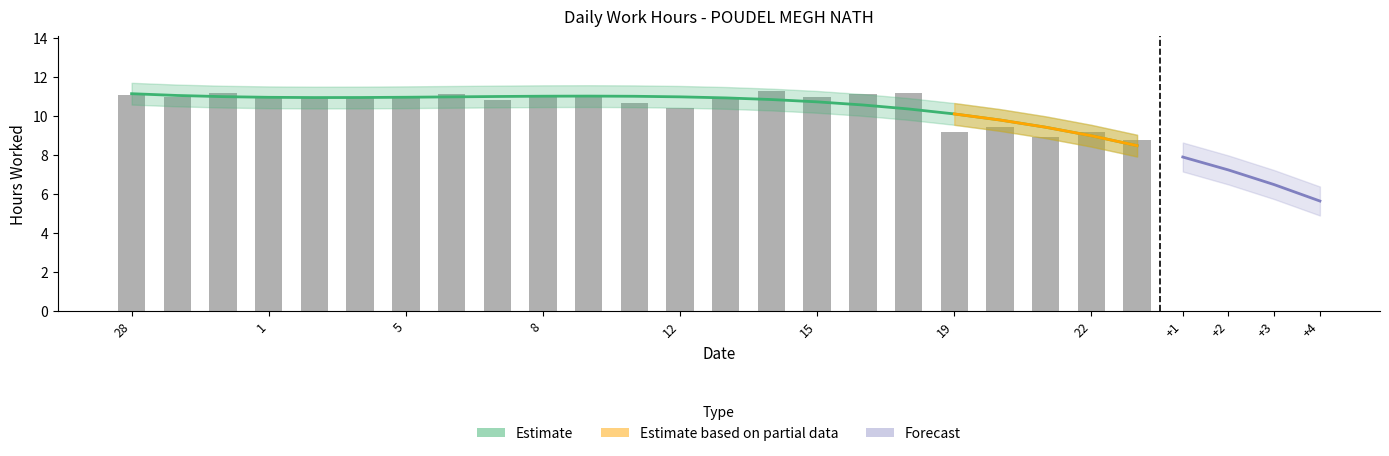

What is the label of the 23rd bar from the left?

23